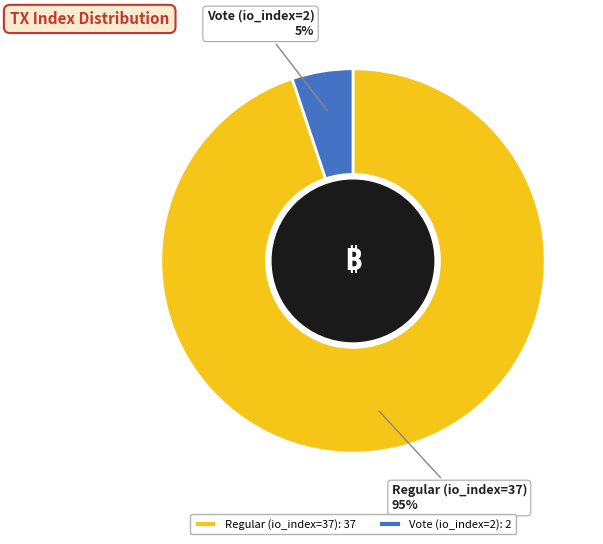

Do Vote (io_index=2) and Regular (io_index=37) together represent more than half of the pie?

Yes